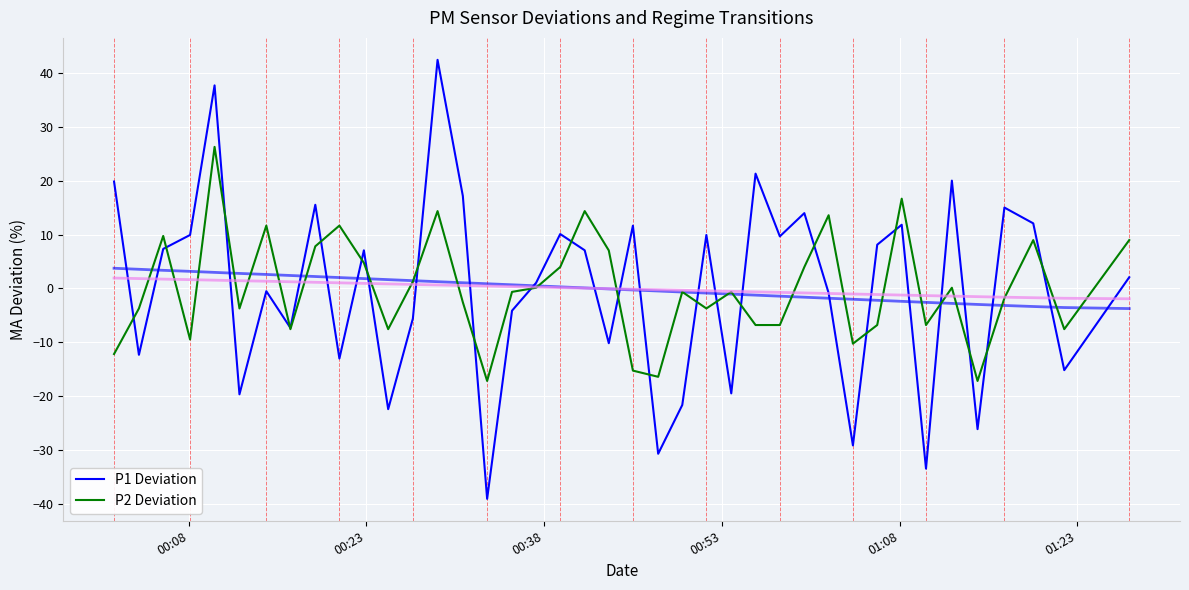

How many distinct data groups are displayed?

2